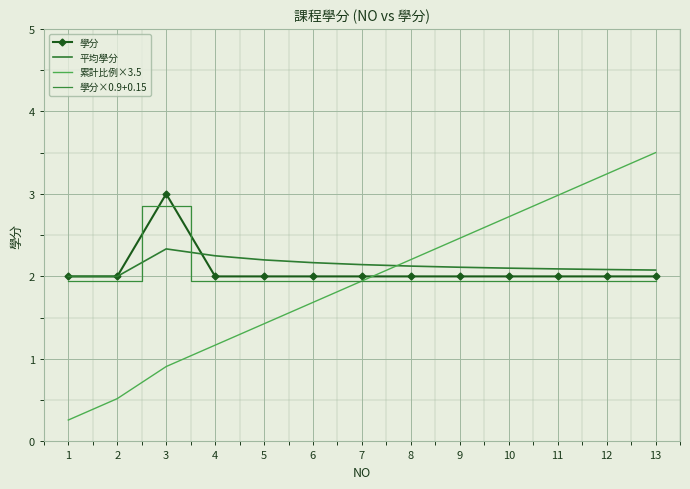

How many lines are shown in the chart?

4